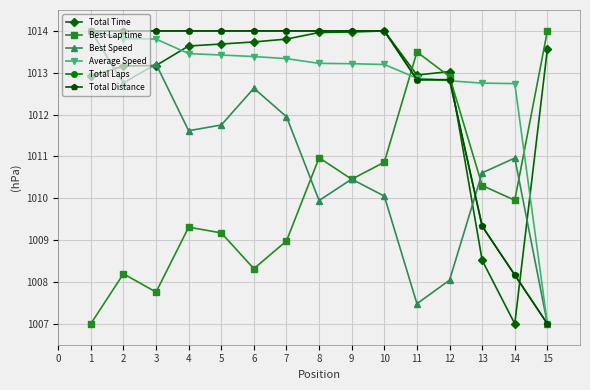

What are all the series names shown in the legend?

Total Time, Best Lap time, Best Speed, Average Speed, Total Laps, Total Distance